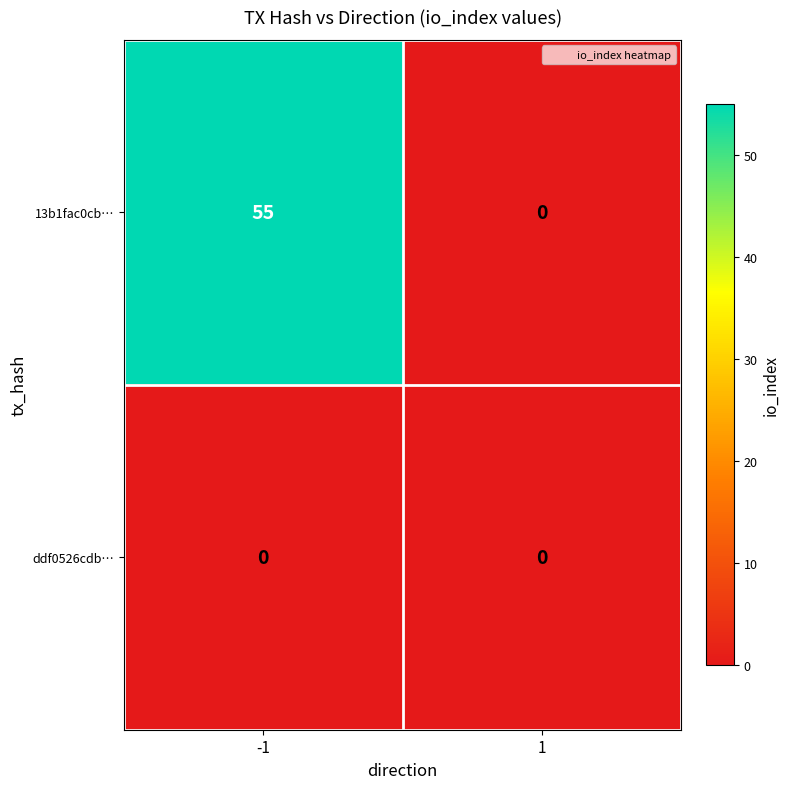

Which series has the largest total across all categories?

13b1fac0cb…